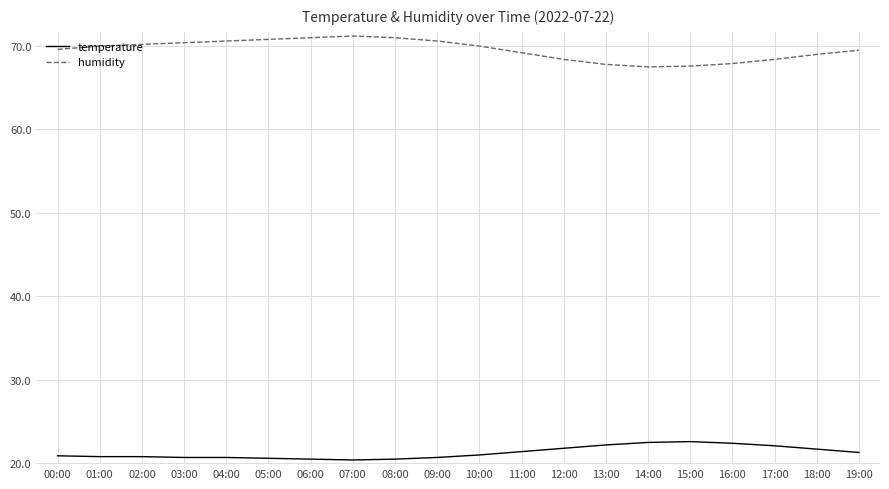

List the series in order of their overall mean, highest first.

humidity, temperature